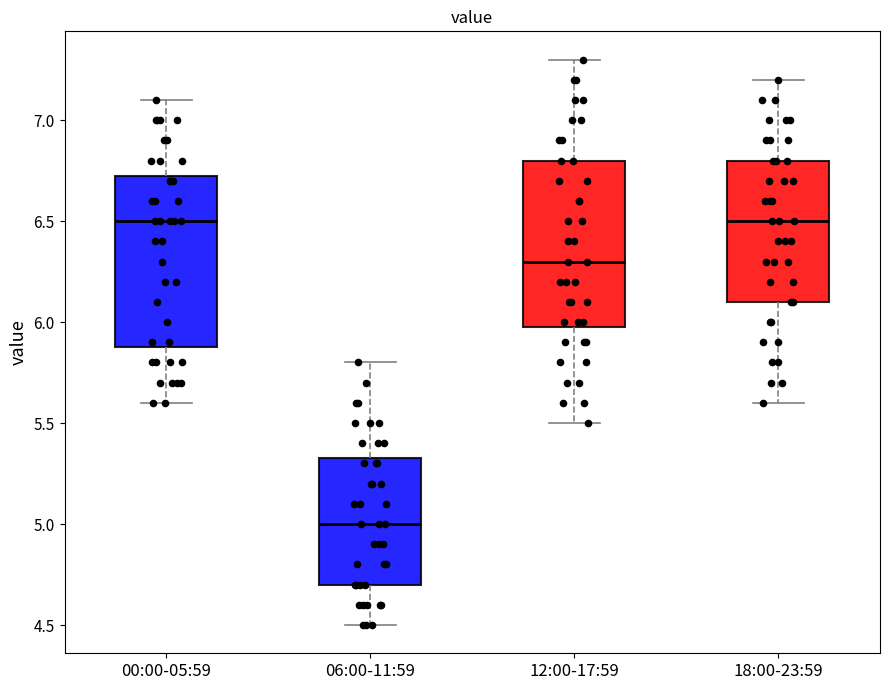

Which box's median line is the lowest?

06:00-11:59